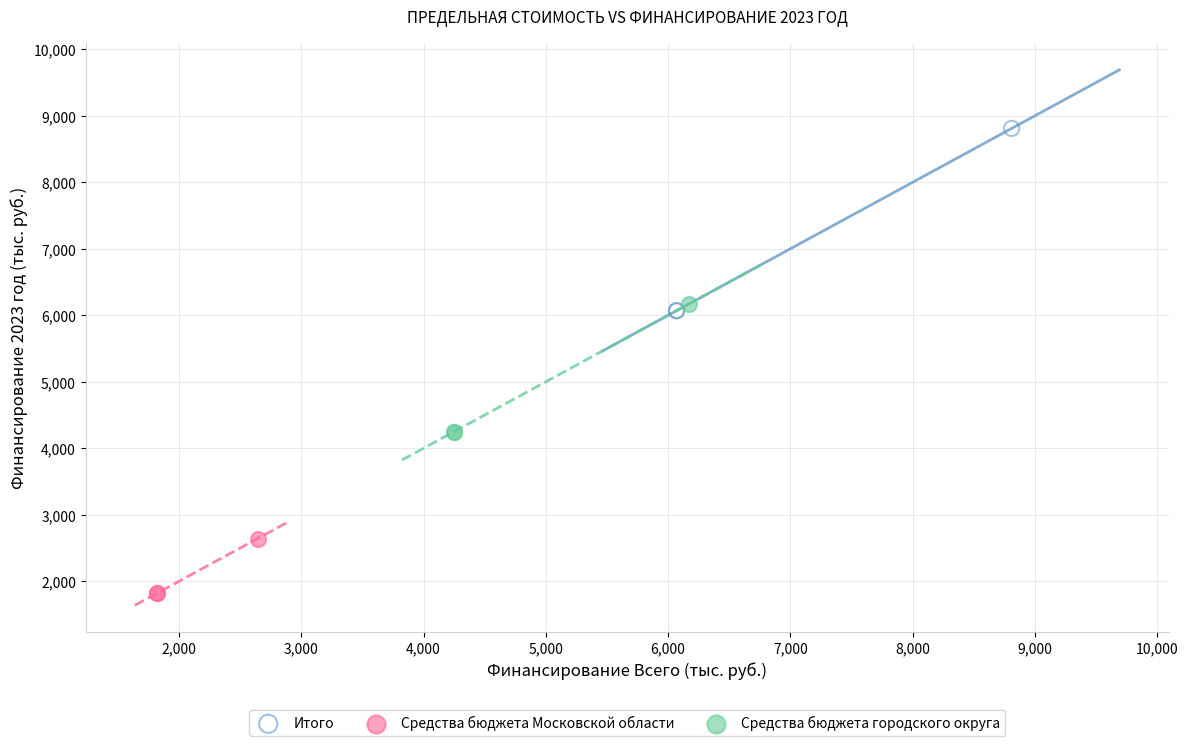

Which series reaches the minimum Y coordinate?

Средства бюджета Московской области